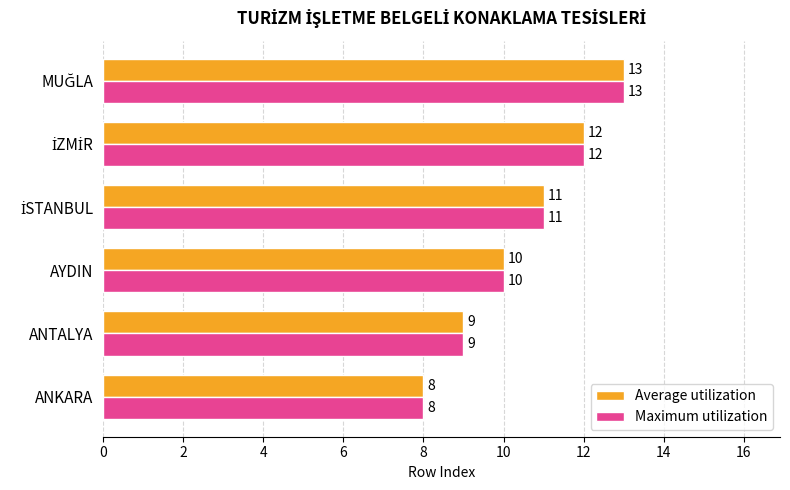

Is the value of Maximum utilization at ANKARA greater than the value of Average utilization at ANTALYA?

No